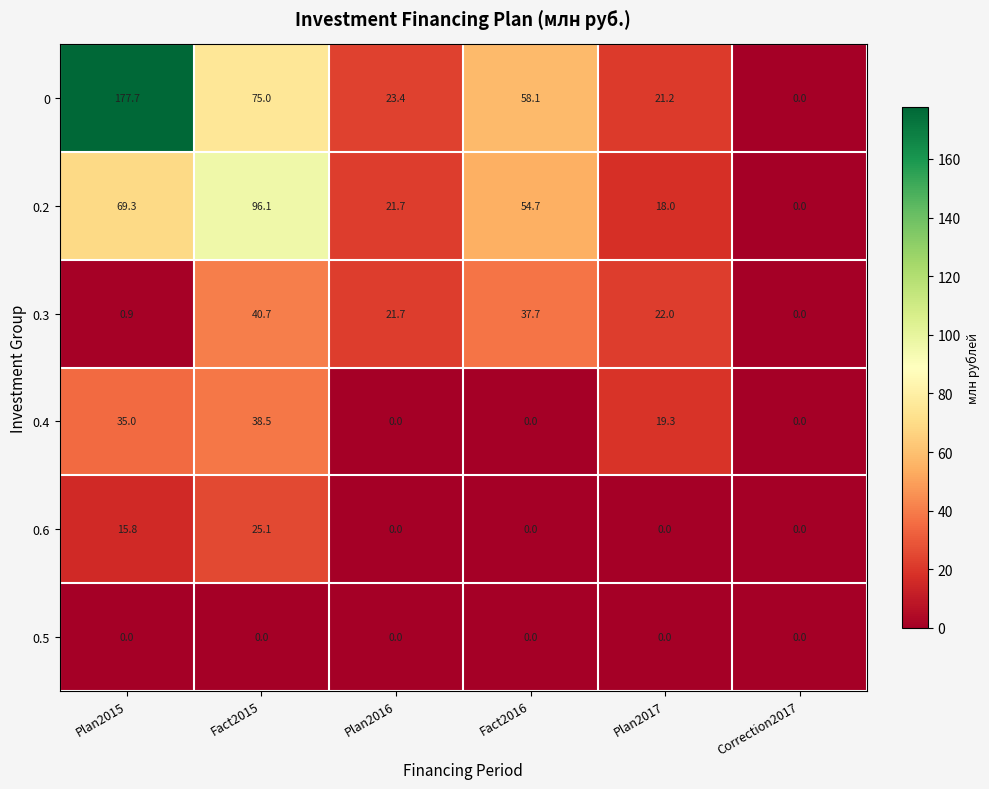

Which series has the largest total across all categories?

0